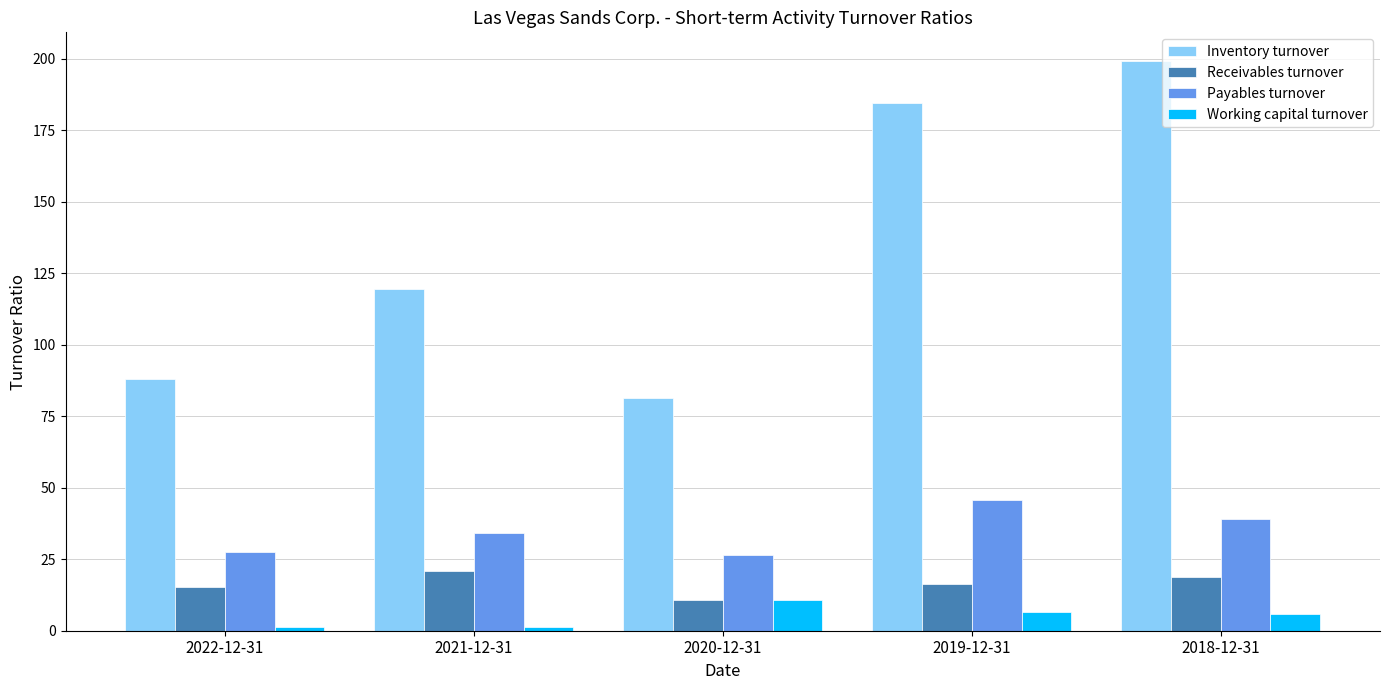

Is it true that Inventory turnover equals 290.6 at 2018-12-31?

False